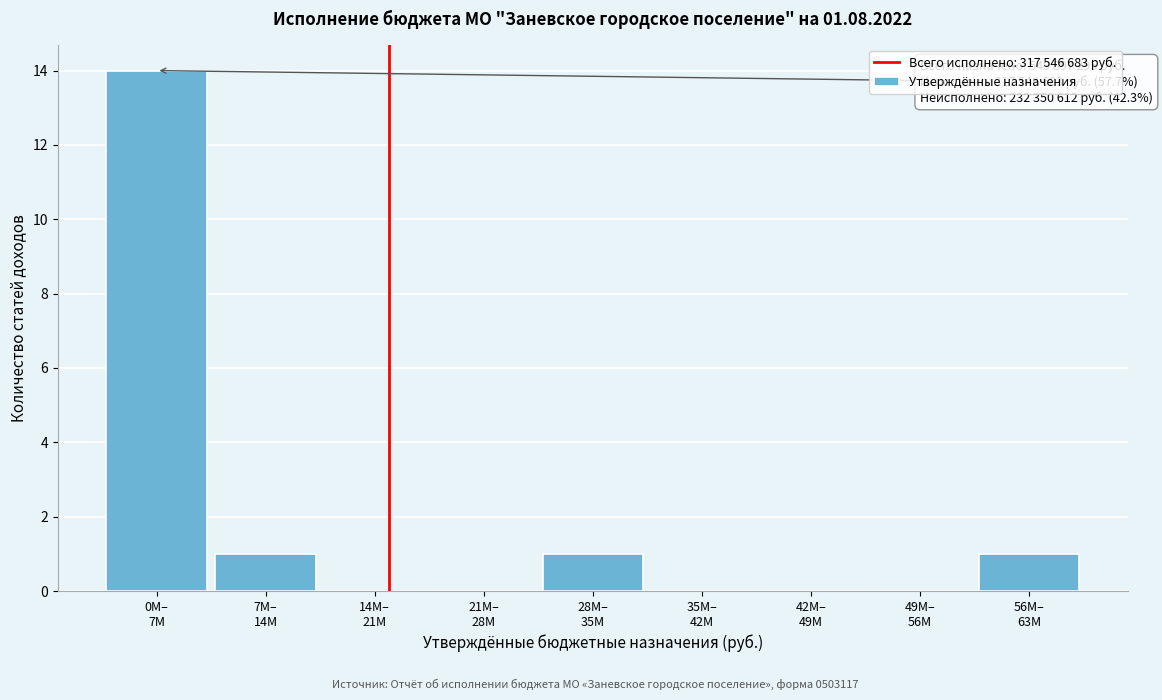

What is the maximum value shown in the chart?

14